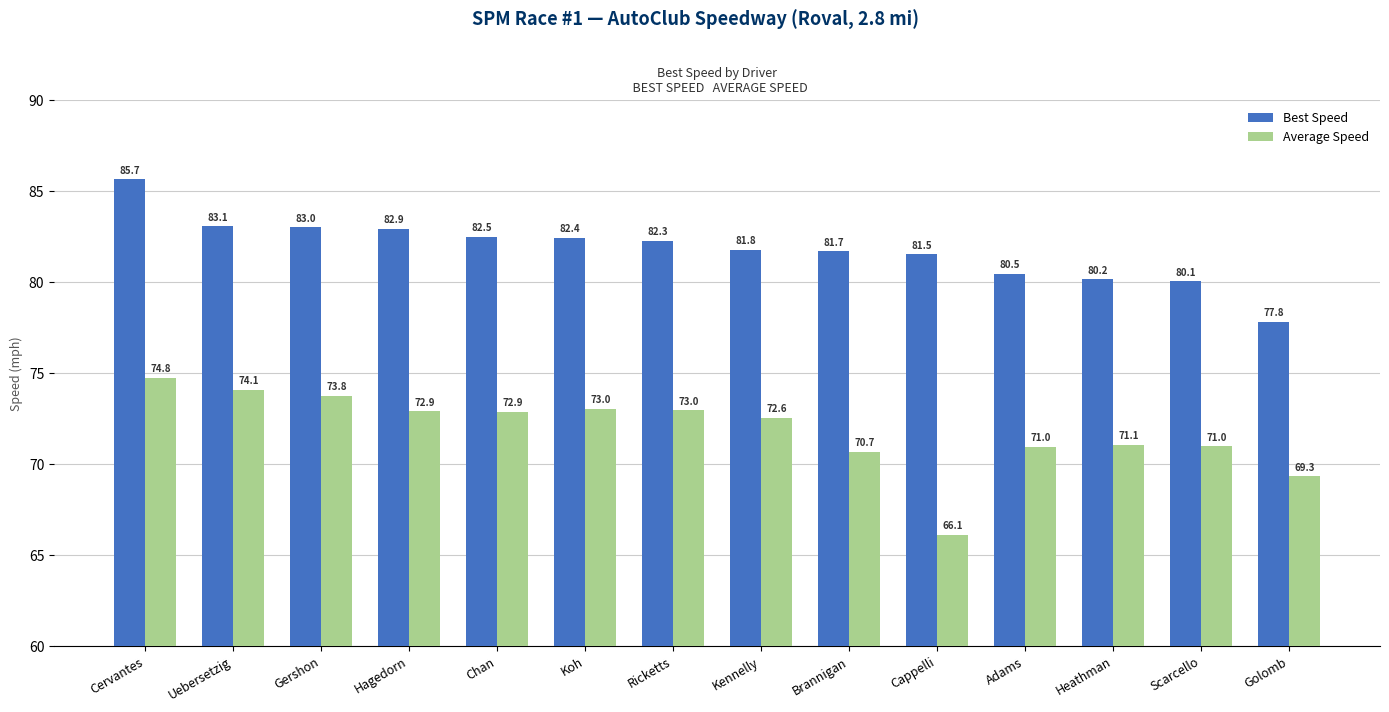

Reading right to left, what are all the values shown in this chart?

Best Speed: 77.8	80.1	80.2	80.5	81.5	81.7	81.8	82.3	82.4	82.5	82.9	83.0	83.1	85.7
Average Speed: 69.3	71.0	71.1	71.0	66.1	70.7	72.6	73.0	73.0	72.9	72.9	73.8	74.1	74.8